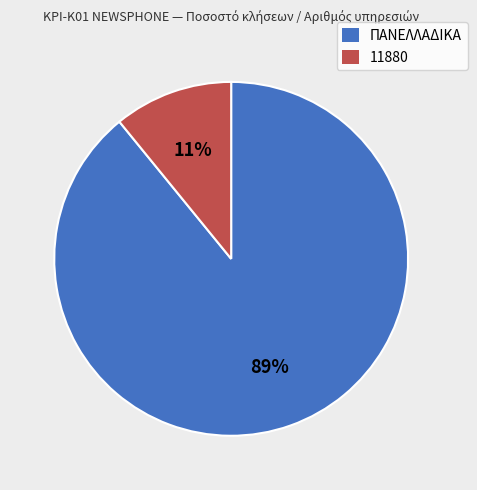

Count the number of slices in the pie.

2